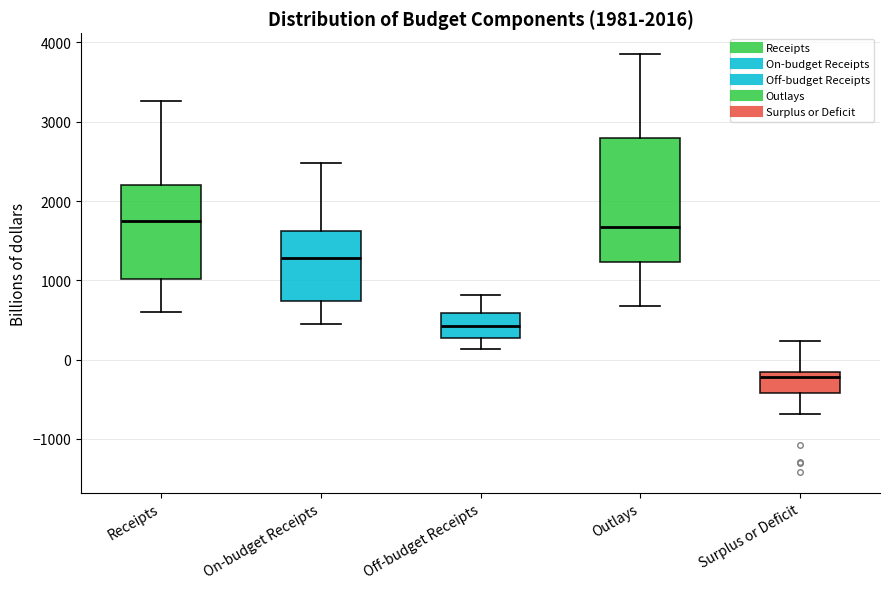

Comparing the boxes themselves (not the whiskers), which one is the tallest?

Outlays